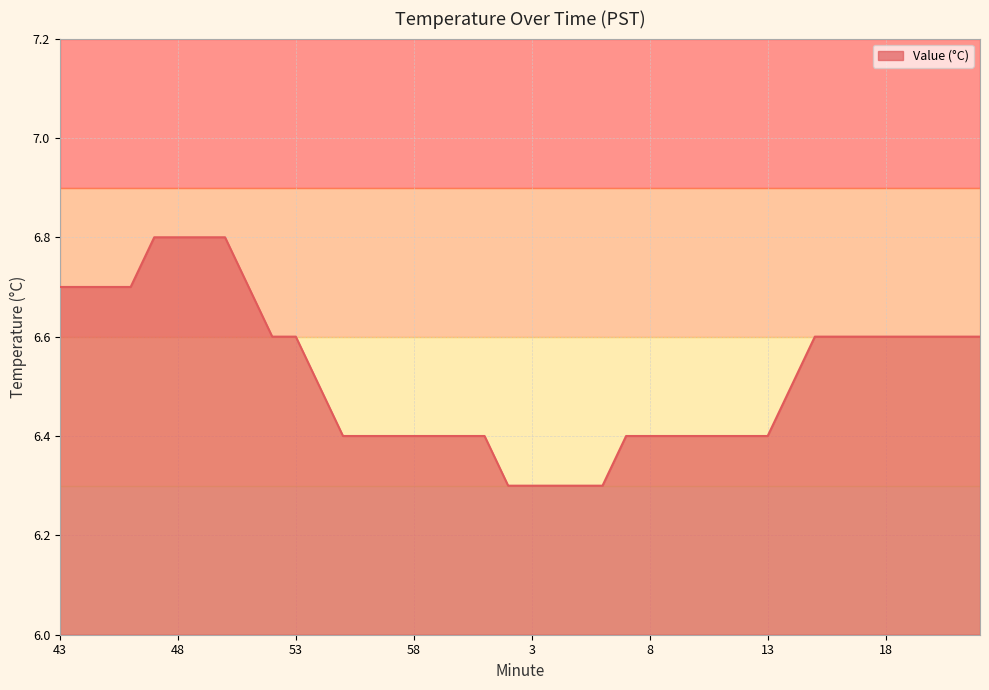

How many series are shown in this chart?

1